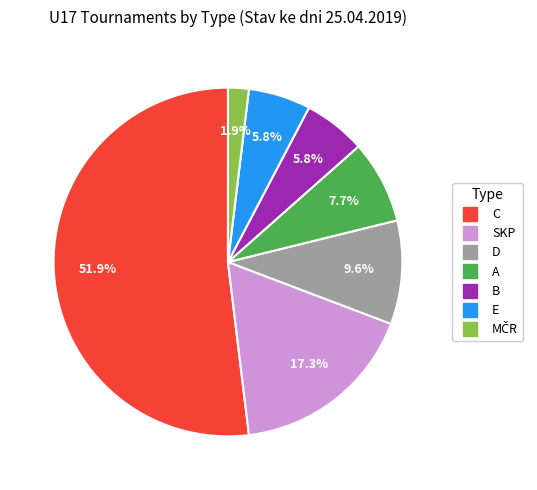

Is there a majority slice in this chart?

Yes